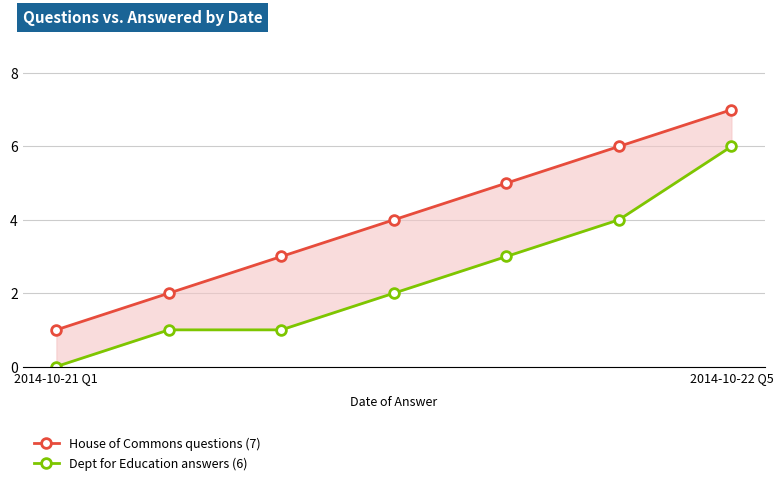

True or false: House of Commons questions (7) and Dept for Education answers (6) intersect in this chart.

False